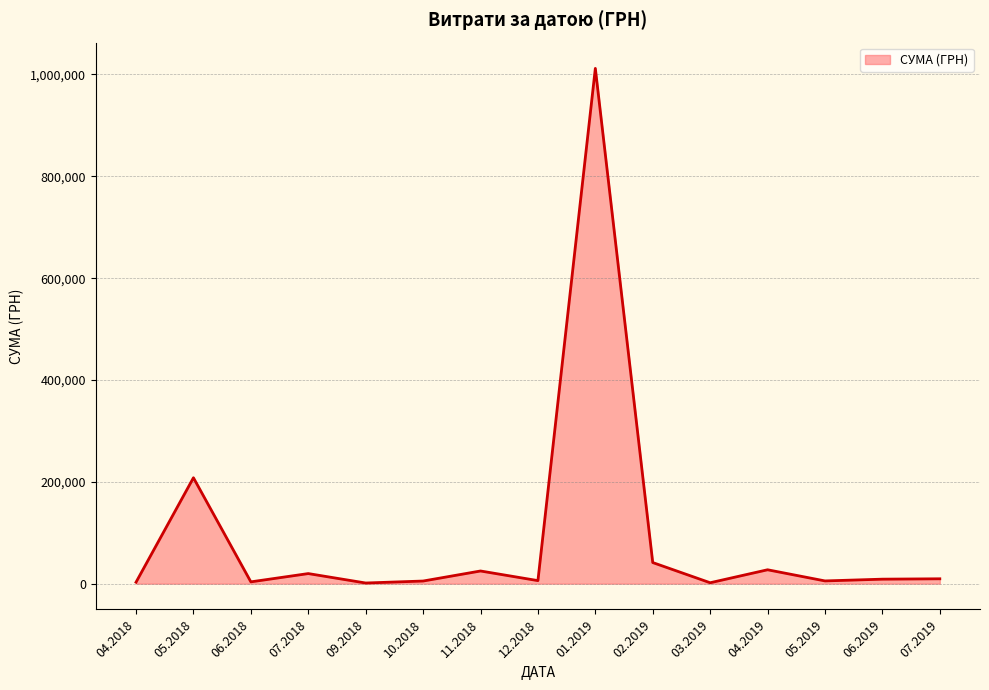

What is the difference between the maximum and minimum values?

1010594.6